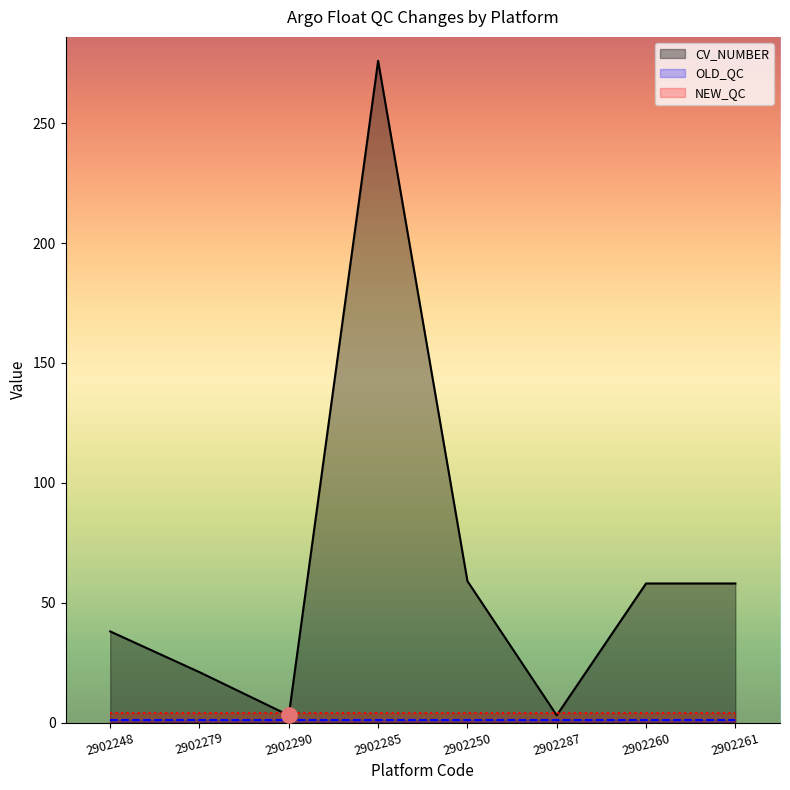

Is the value of OLD_QC at 2902285 greater than the value of CV_NUMBER at 2902261?

No